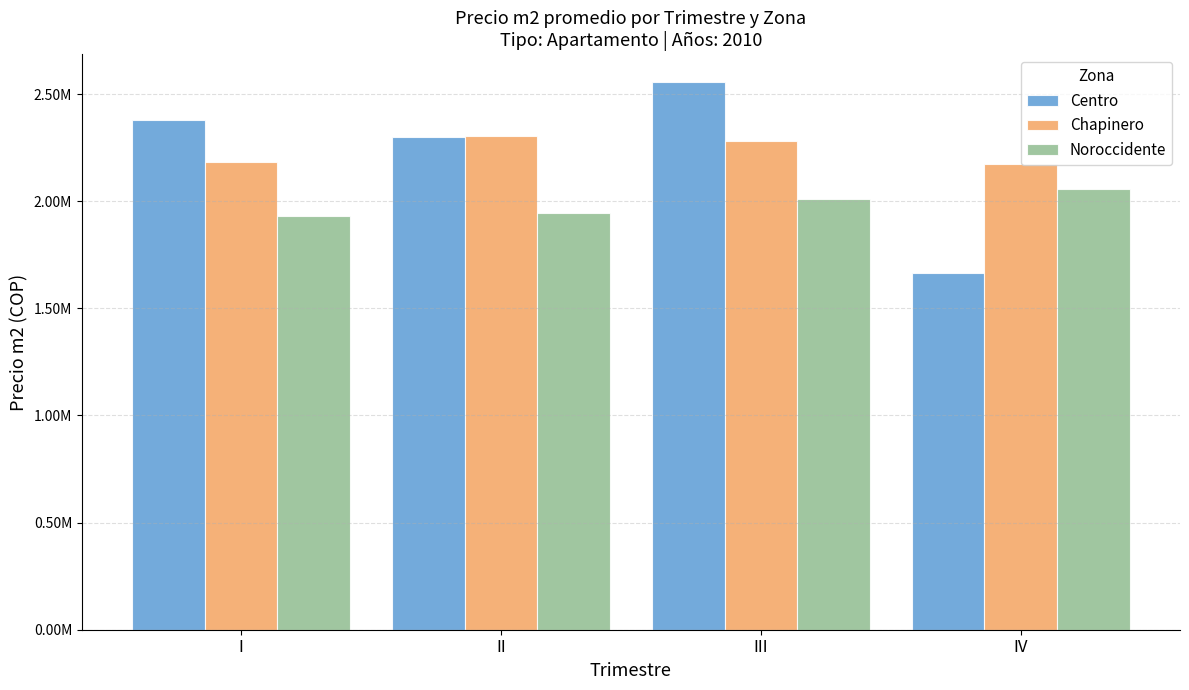

Rank the categories by Chapinero value from lowest to highest.

IV, I, III, II